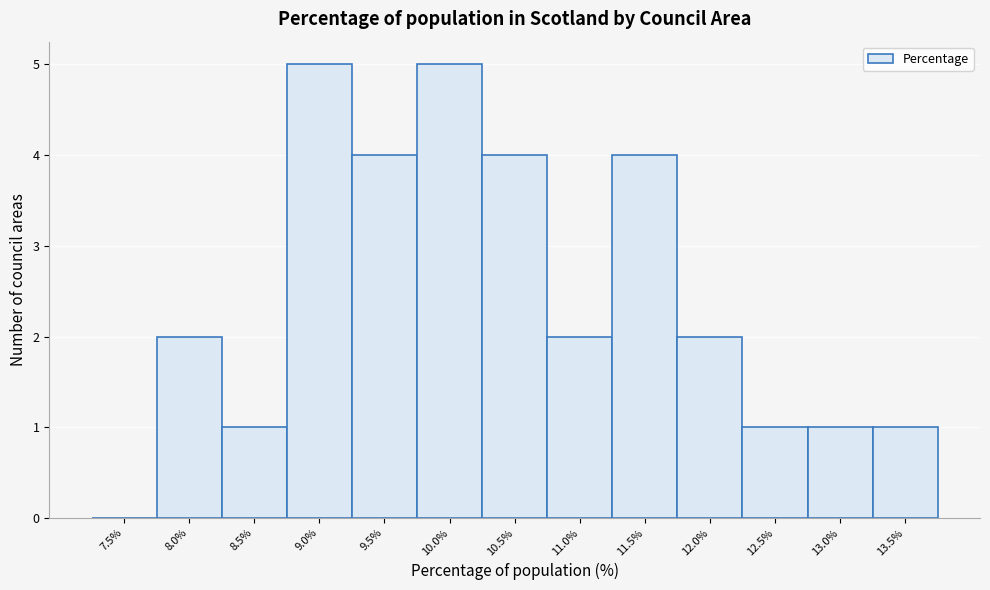

Reading right to left, list all the values displayed in this chart.

13.5%=1	13.0%=1	12.5%=1	12.0%=2	11.5%=4	11.0%=2	10.5%=4	10.0%=5	9.5%=4	9.0%=5	8.5%=1	8.0%=2	7.5%=0